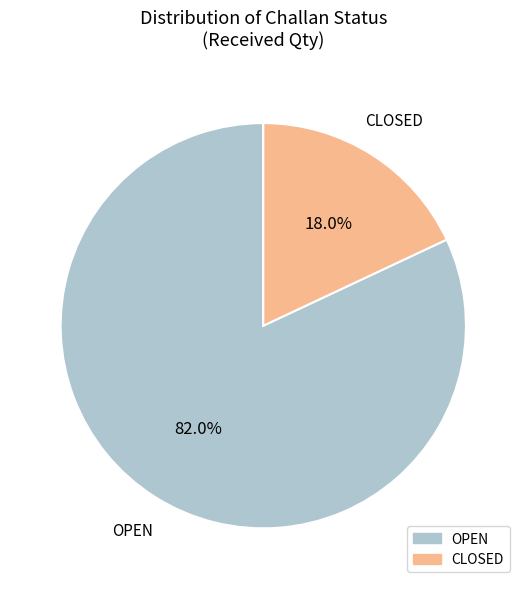

What is the largest slice in the pie chart?

OPEN